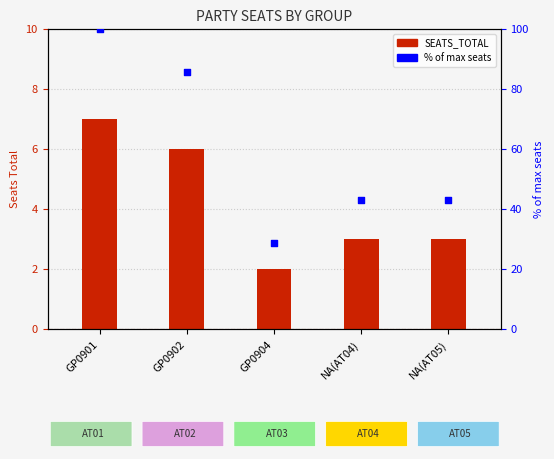

Is the value of % of max at NA(AT05) greater than the value of SEATS_TOTAL at NA(AT04)?

Yes